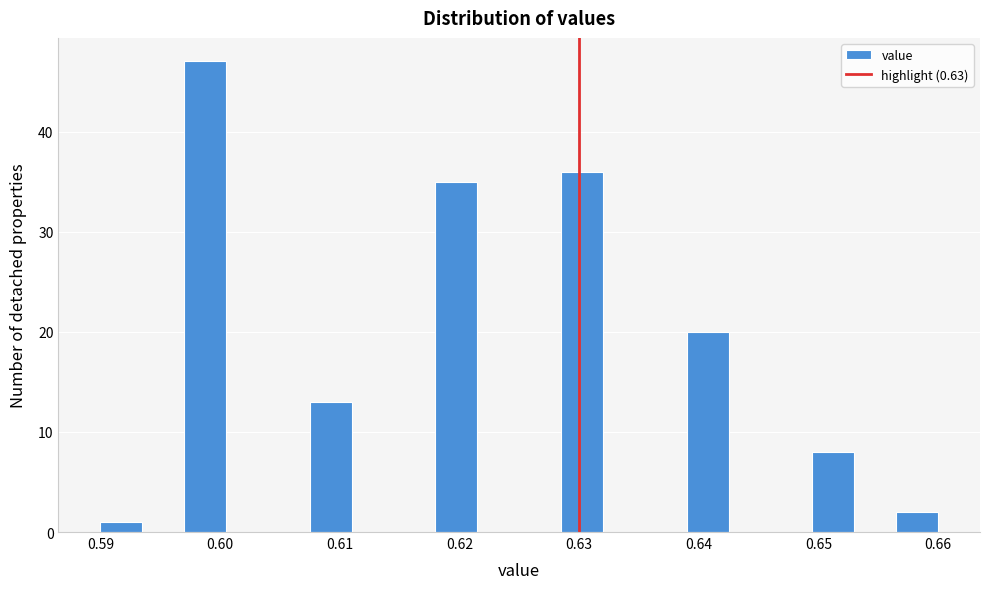

Read against the x-axis, roughly where is the centre of the tallest bar?

0.599